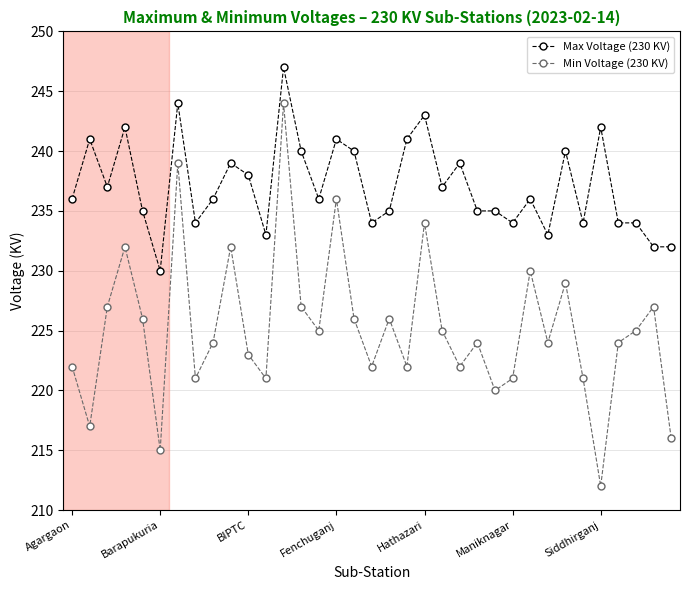

What is the difference between the maximum and minimum values in the Max Voltage (230 KV) series?

17